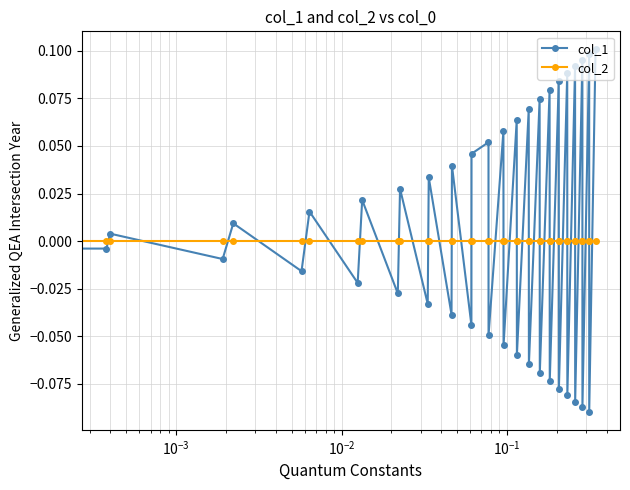

How many lines are shown in the chart?

2